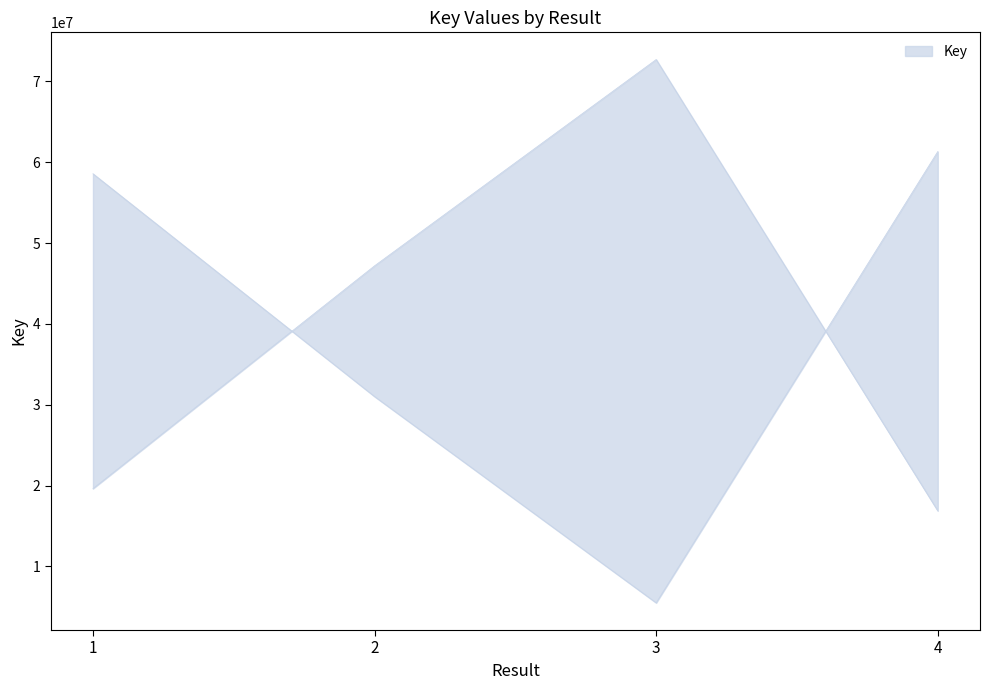

How many values are below 47187131?

2